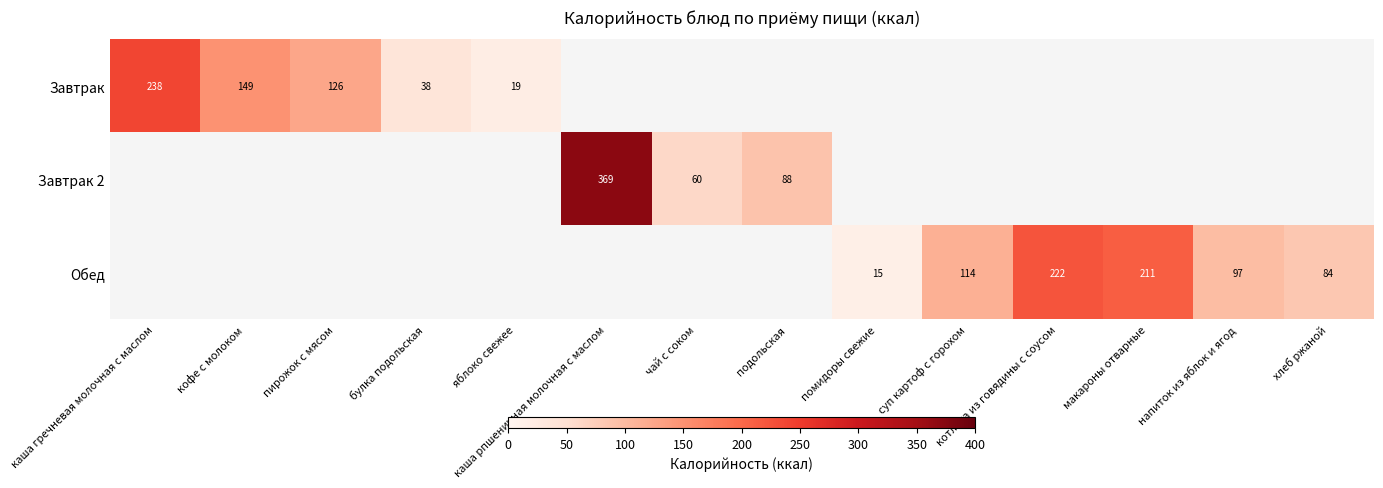

The Обед series shows 10 at помидоры свежие. True or false?

False